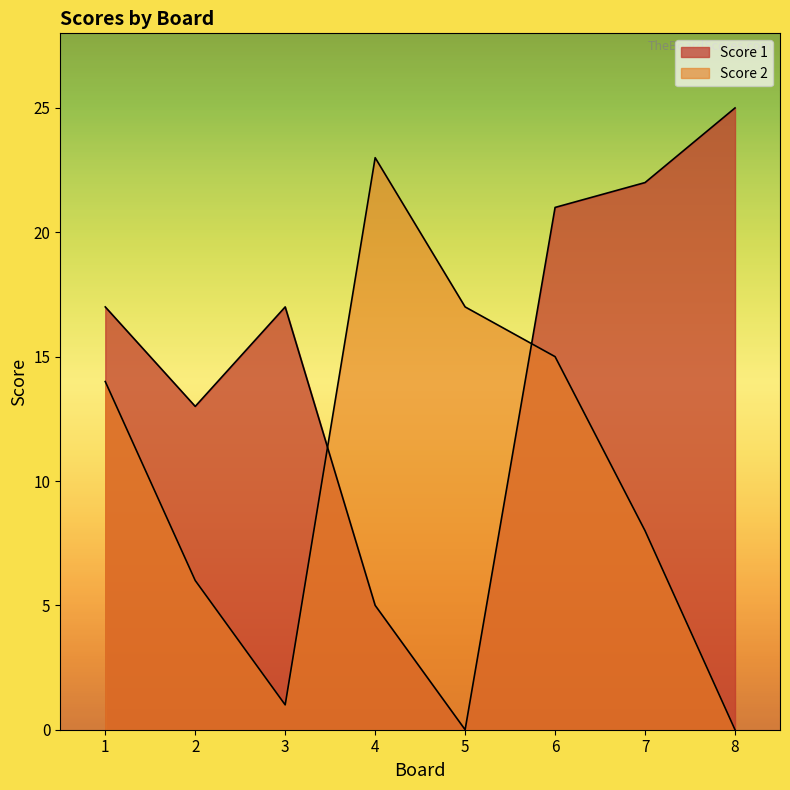

How many interior local valleys does the Score 2 series have?

1